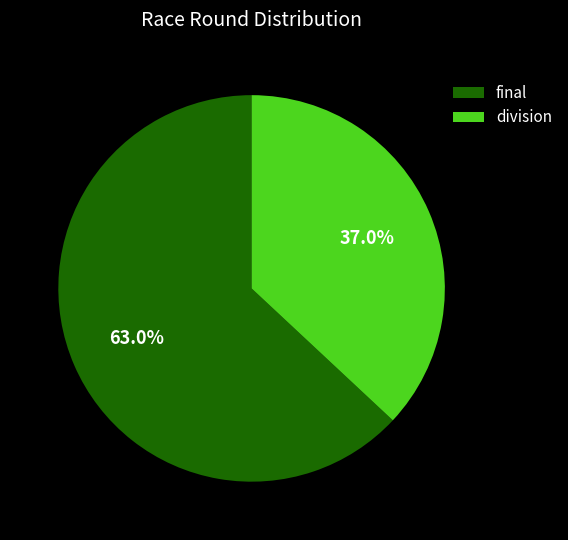

What percentage is the division slice, to the nearest percent?

37%